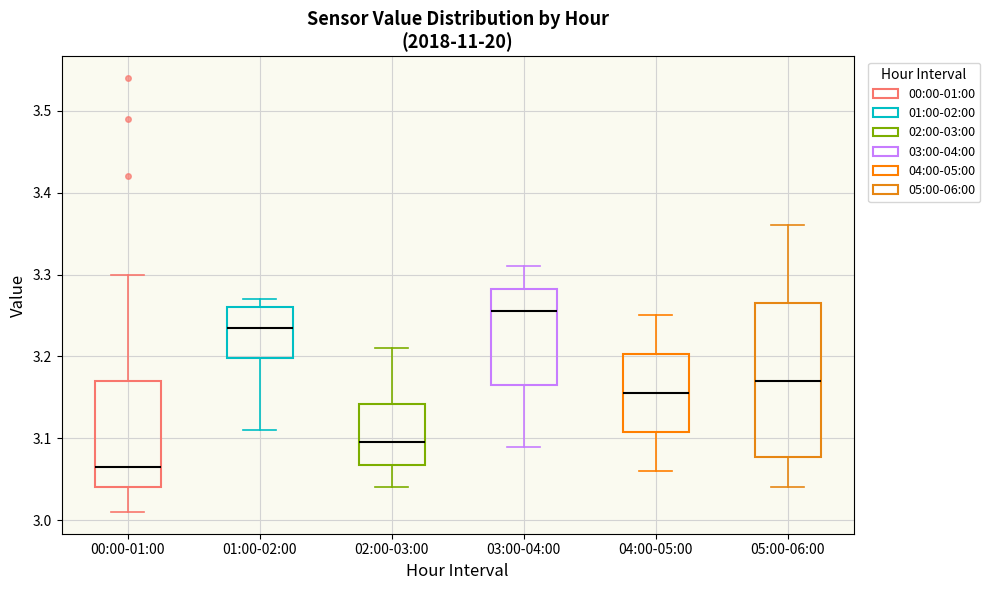

Reading left to right, transcribe this box plot: for each box, give where its median line is, the range the box spans, and where its two whiskers end, as read against the y-axis. The values are not printed on the chart, so give them approximately, as read against the axis.

00:00-01:00: median 3.07, box 3.04 to 3.17, whiskers 3.01 to 3.30
01:00-02:00: median 3.24, box 3.20 to 3.26, whiskers 3.11 to 3.27
02:00-03:00: median 3.10, box 3.07 to 3.14, whiskers 3.04 to 3.21
03:00-04:00: median 3.26, box 3.17 to 3.28, whiskers 3.09 to 3.31
04:00-05:00: median 3.16, box 3.11 to 3.20, whiskers 3.06 to 3.25
05:00-06:00: median 3.17, box 3.08 to 3.27, whiskers 3.04 to 3.36